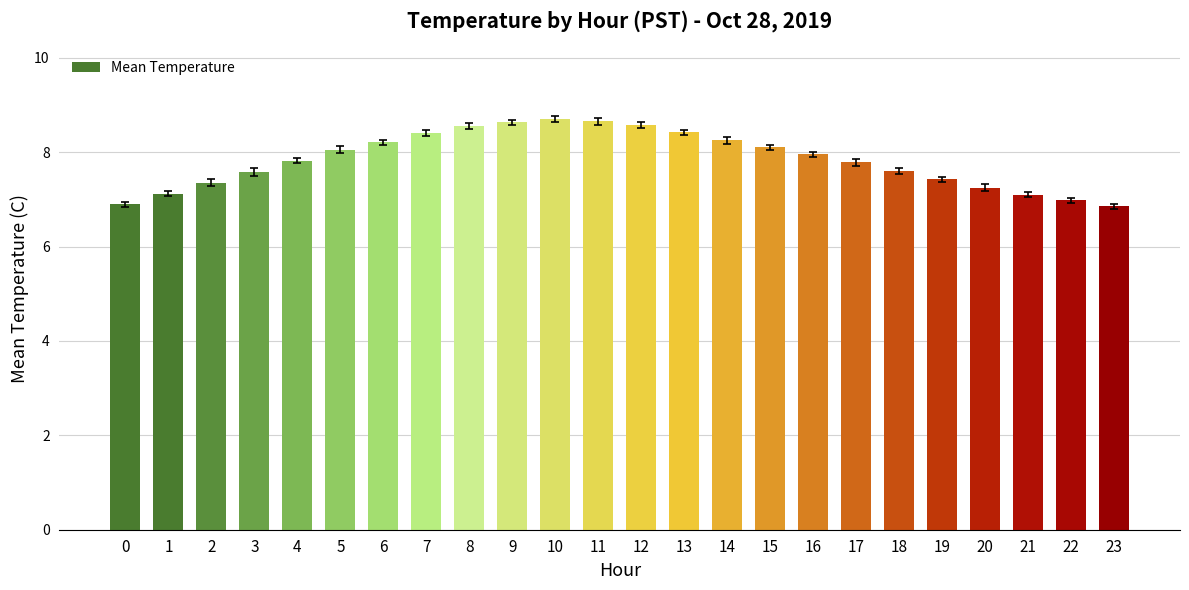

What is the value of the 13th bar from the left?

8.6